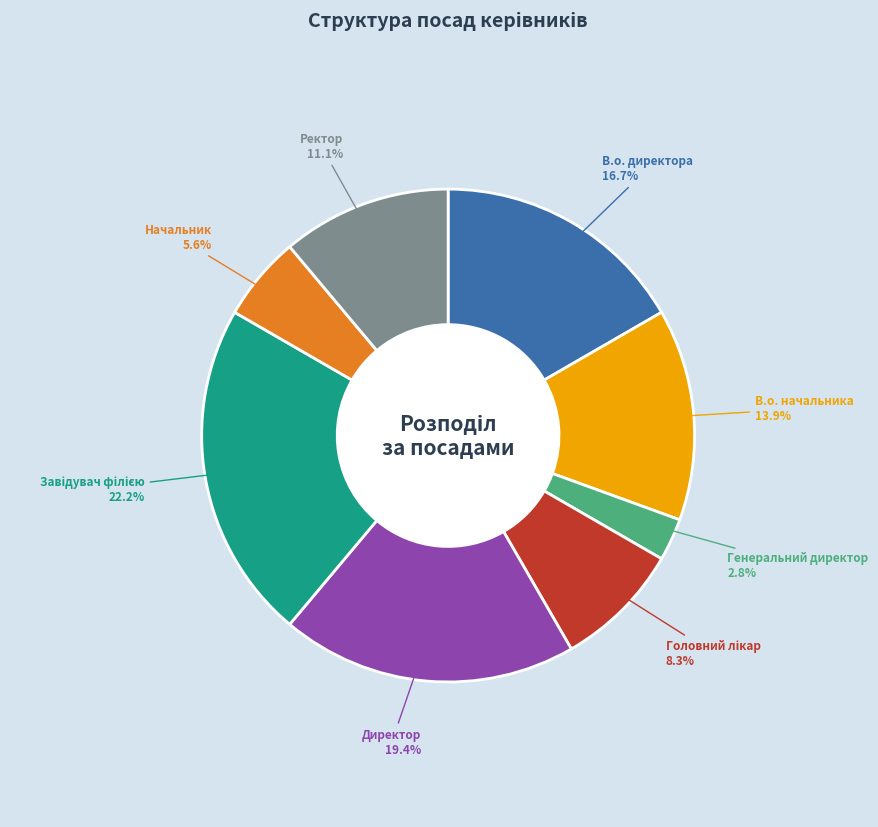

Which has a higher value, Директор or Ректор?

Директор